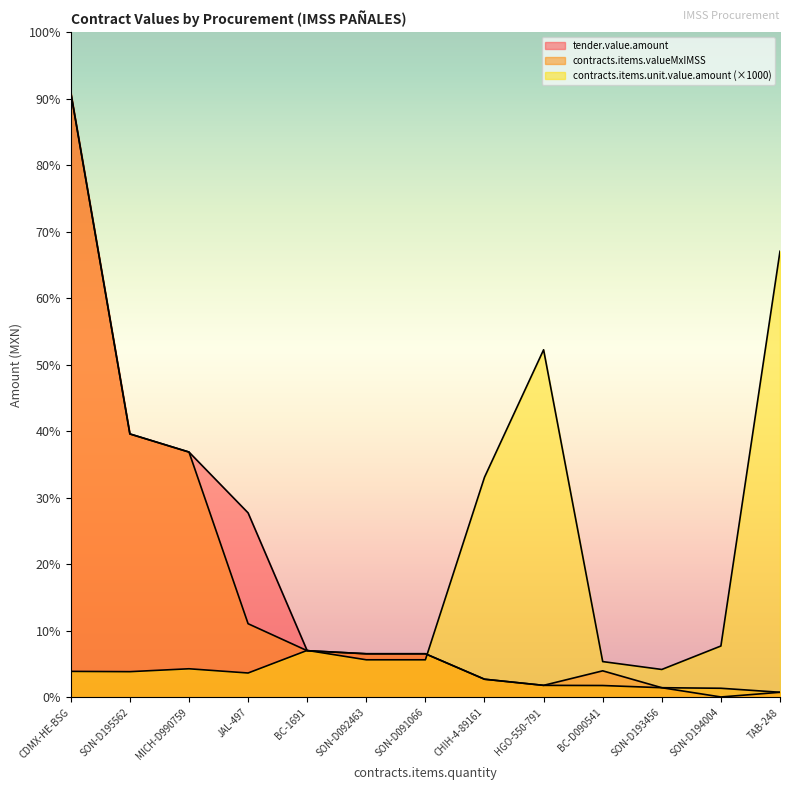

How many interior local valleys does the tender.value.amount series have?

2